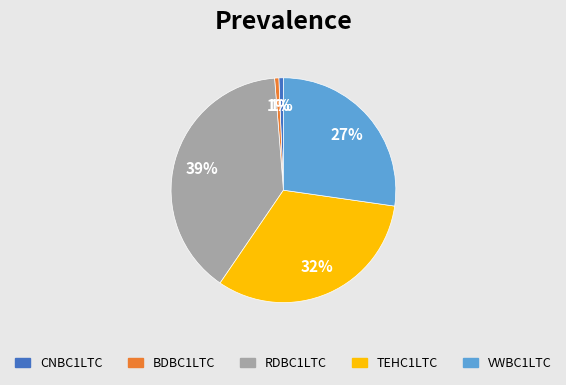

True or false: TEHC1LTC accounts for 18% of the total.

False